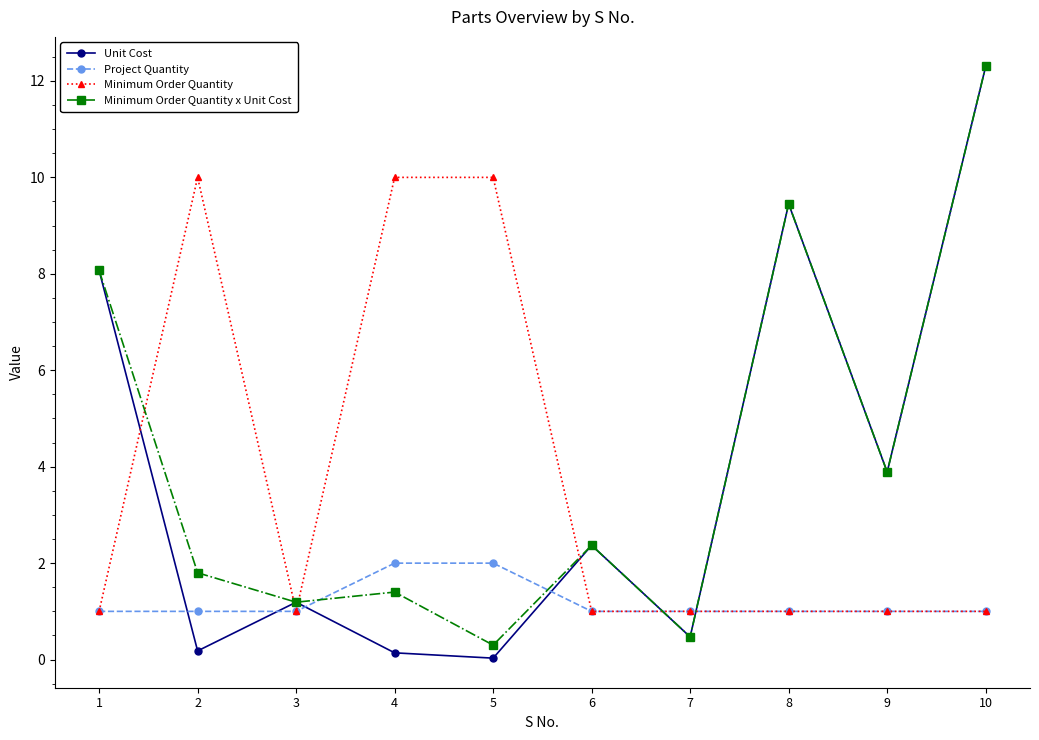

The value of Minimum Order Quantity x Unit Cost at 1 is 8.1. True or false?

True